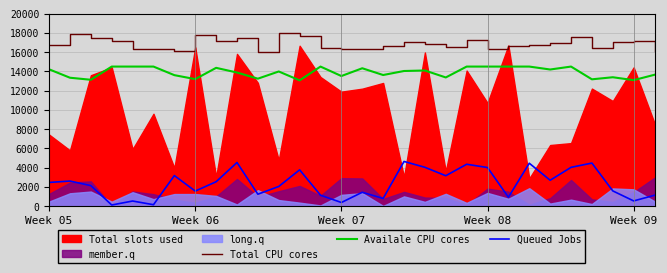

True or false: Total CPU cores and Availale CPU cores cross at least once.

False